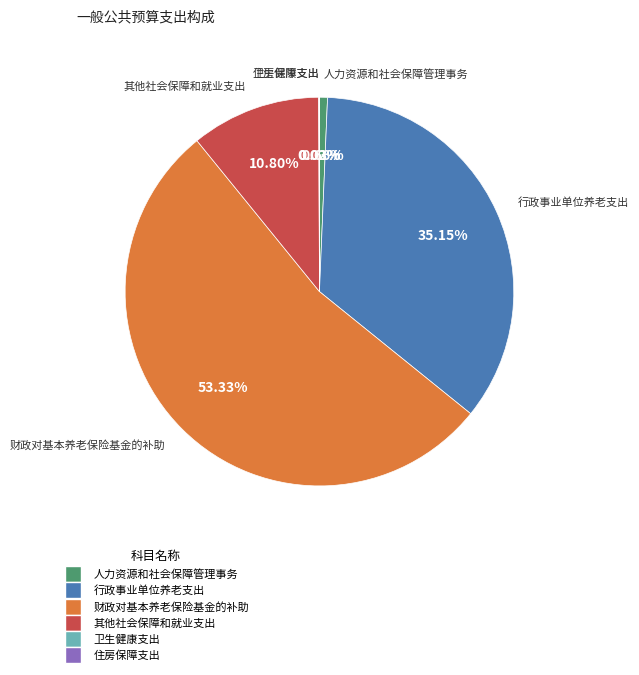

Which category accounts for the majority?

财政对基本养老保险基金的补助